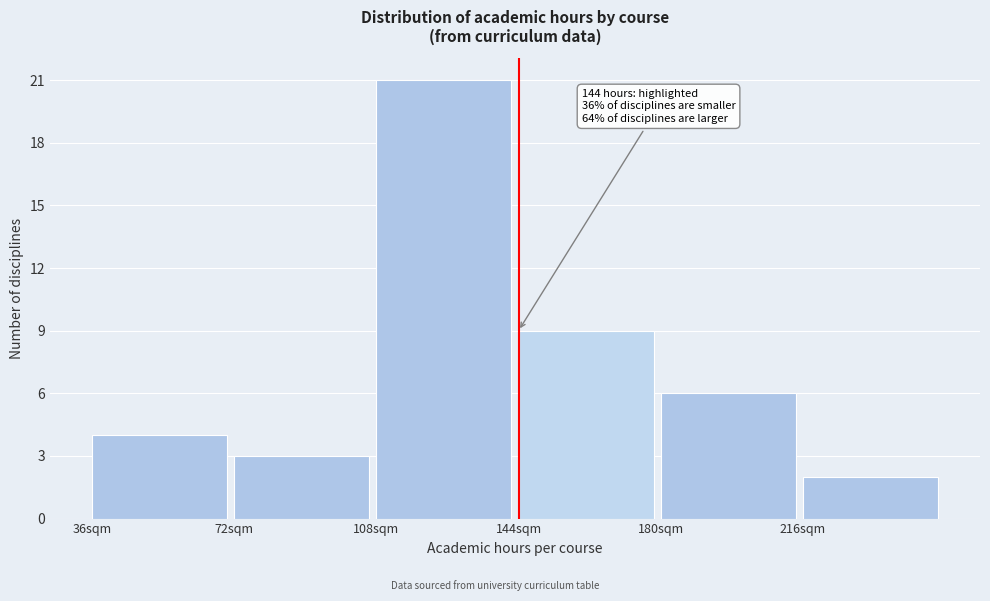

Over which range of the x-axis is the bar tallest?

108 to 144